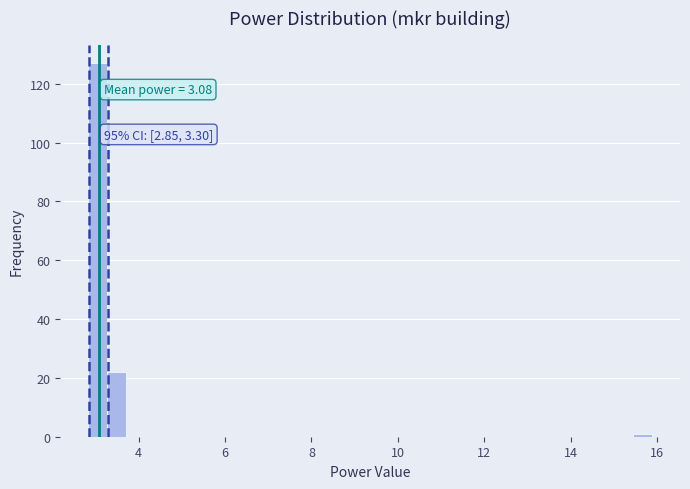

Around what value on the x-axis is the tallest bar? Give the approximate position of its centre, as read against the axis.

3.0